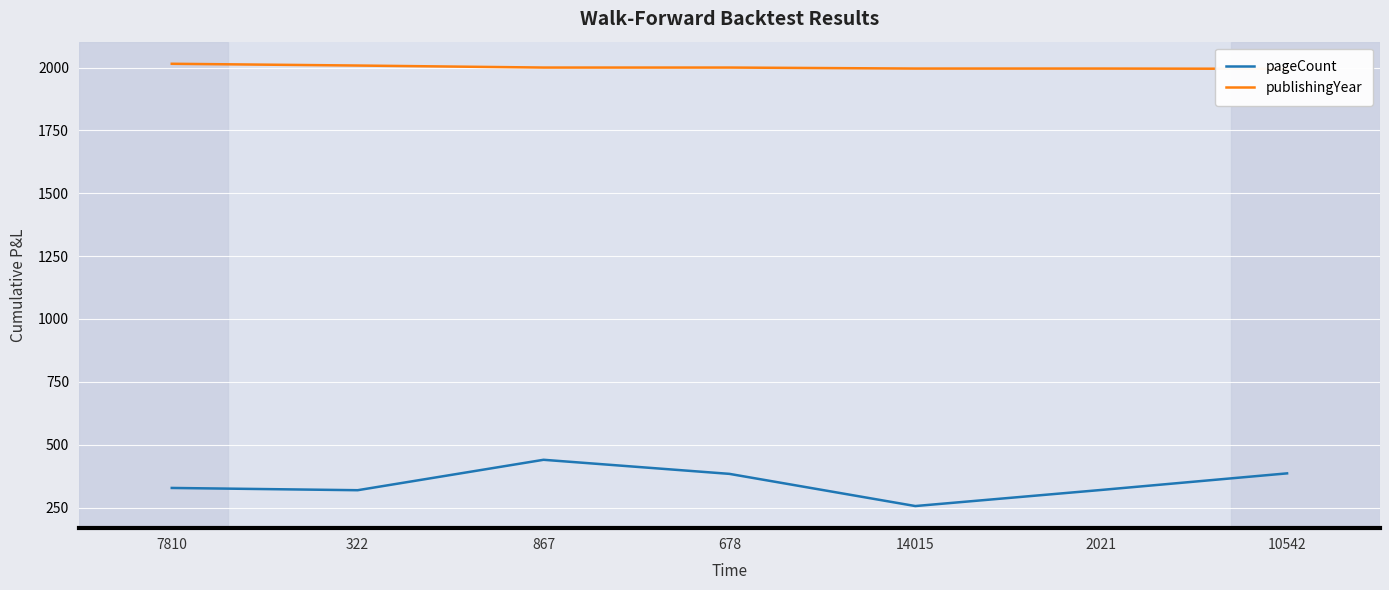

Reading left to right, what are all the values shown in this chart?

pageCount: 328	319	440	384	256	320	386
publishingYear: 2015	2008	2000	2000	1996	1996	1995